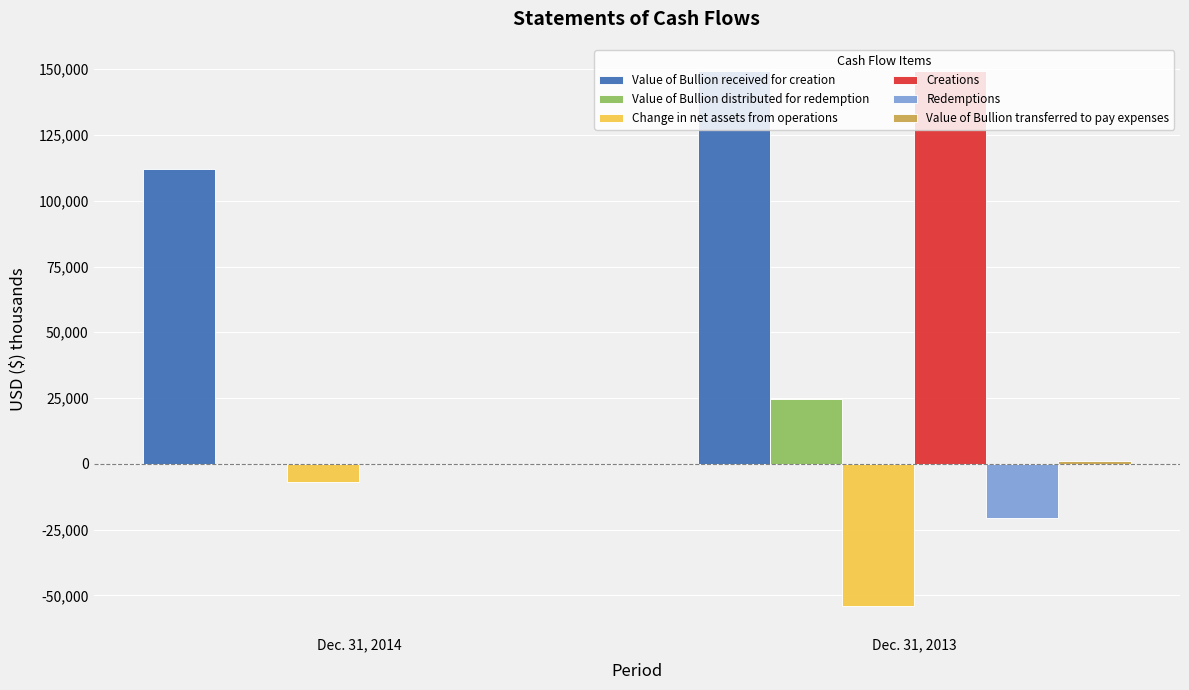

At which label does Creations reach its peak?

Dec. 31, 2013